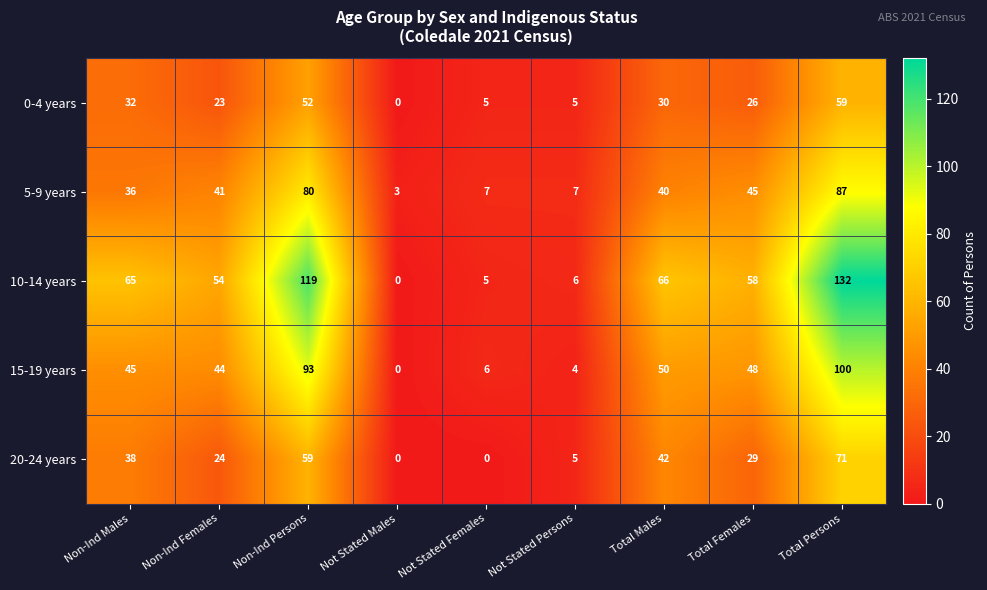

What is the difference between the second highest and minimum values in the 20-24 years series?

59